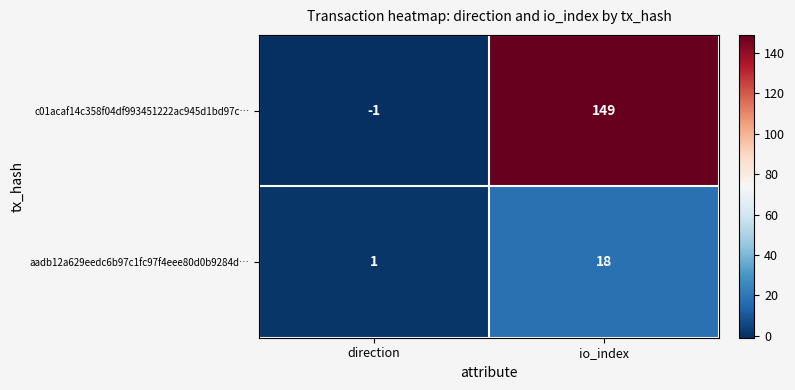

What is the difference between the aadb12a629eedc6b97c1fc97f4eee80d0b9284d… values at direction and io_index?

17